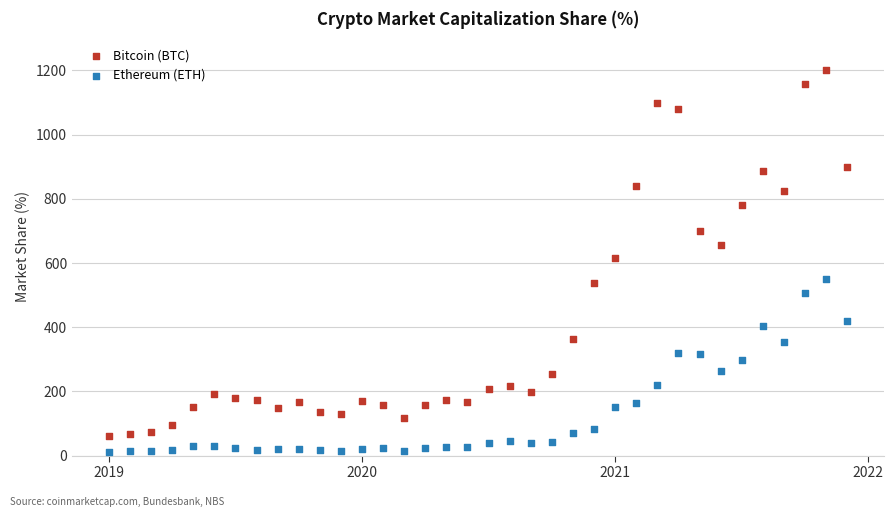

Across all data points, what is the range of Y values (max minus min)?

1188.8